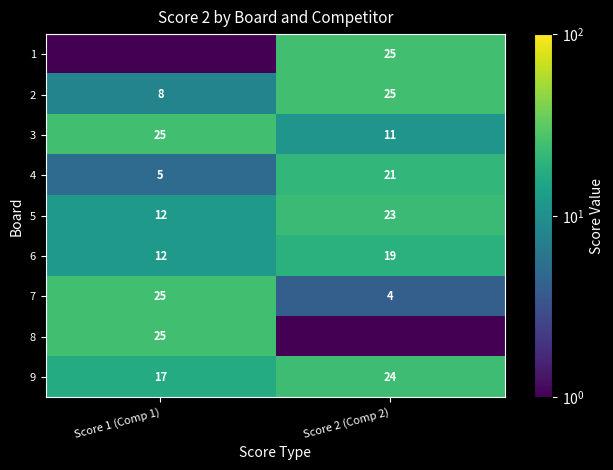

True or false: 2 has a value of 25.0 at Score 2 (Comp 2).

True